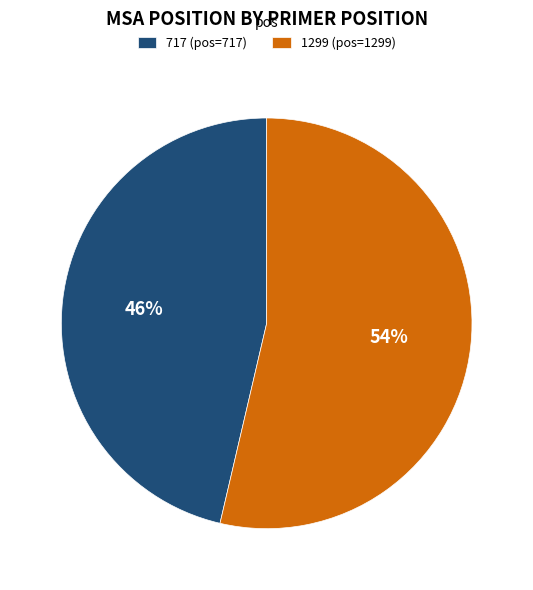

How many segments does this pie chart have?

2